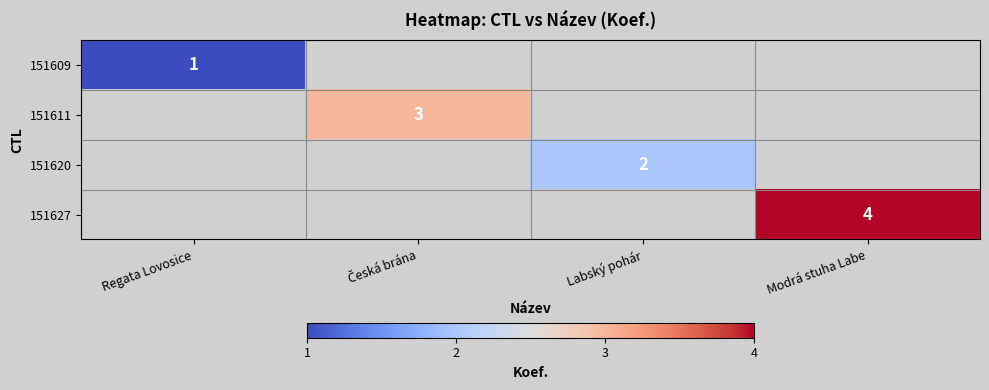

List the labels in order of 151620 value, smallest first.

Regata Lovosice, Česká brána, Labský pohár, Modrá stuha Labe